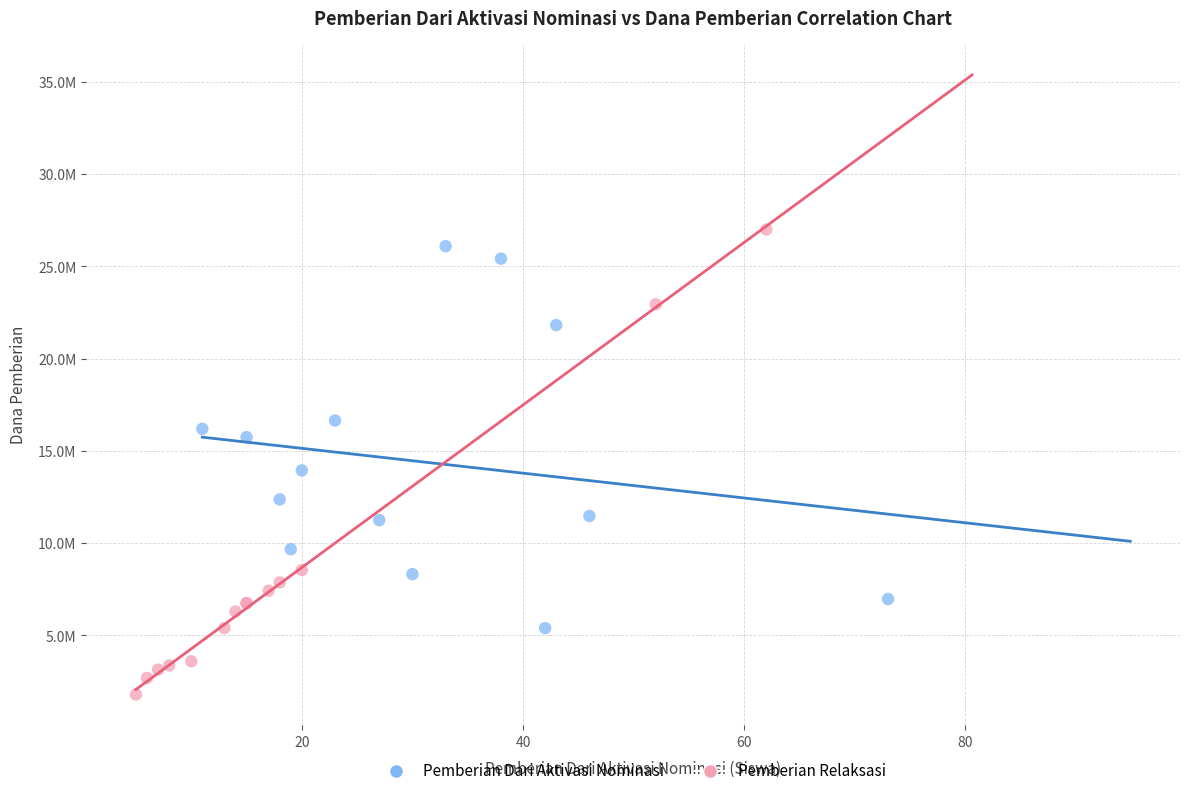

Which series contains the highest Y value?

Pemberian Relaksasi